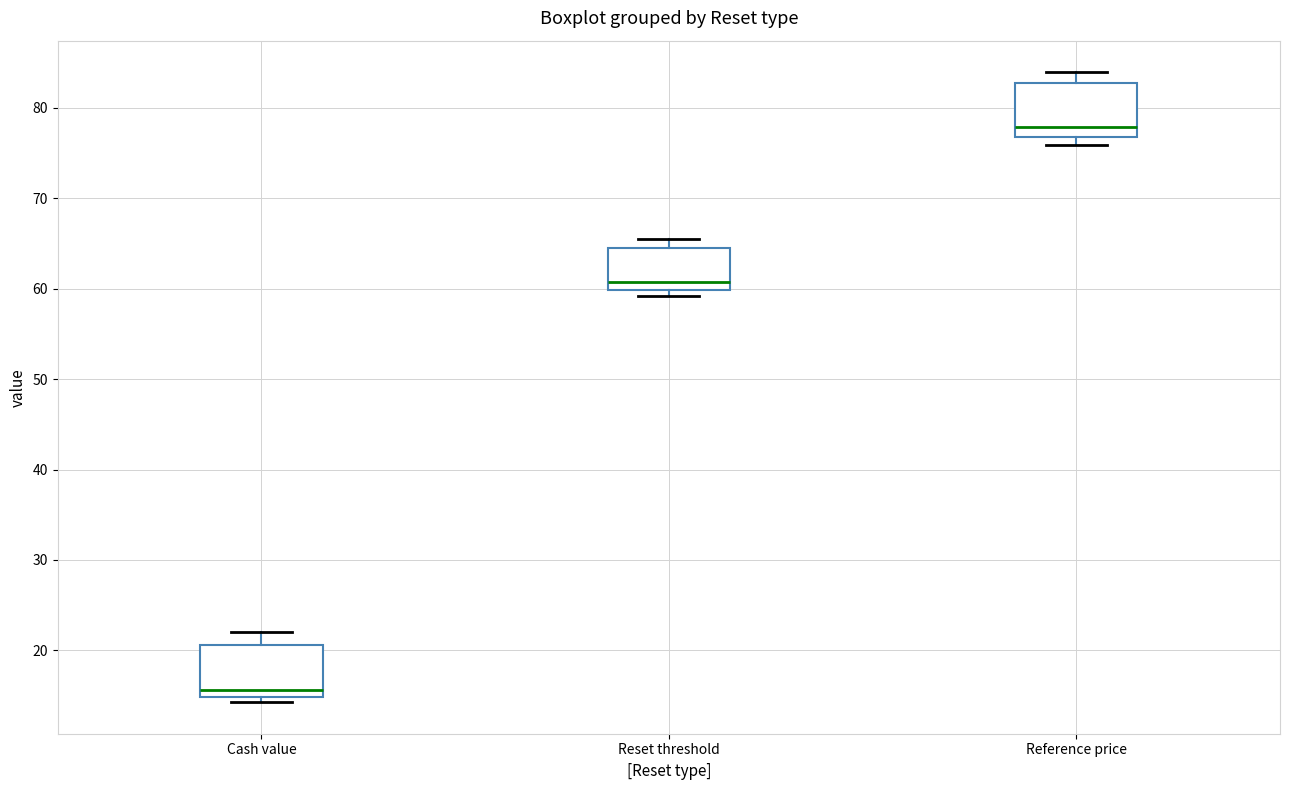

Reading left to right, transcribe this box plot: for each box, give where its median line is, the range the box spans, and where its two whiskers end, as read against the y-axis. The values are not printed on the chart, so give them approximately, as read against the axis.

Cash value: median 16, box 15 to 21, whiskers 14 to 22
Reset threshold: median 61, box 60 to 65, whiskers 59 to 65 (just above the box's upper edge)
Reference price: median 78, box 77 to 83, whiskers 76 to 84